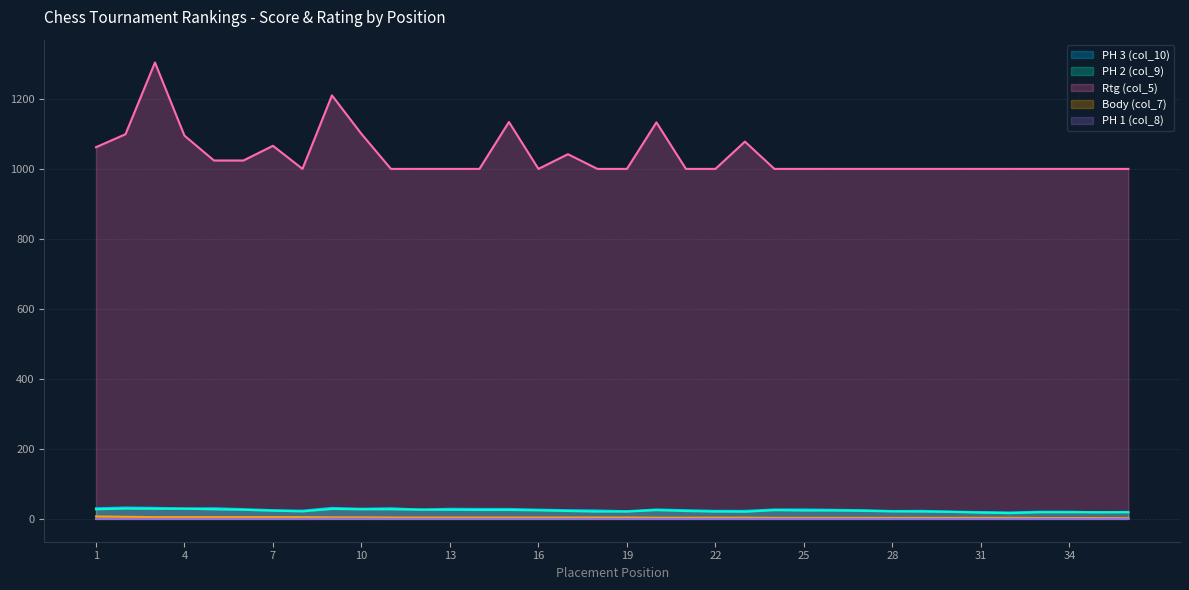

What is the difference between the PH 3 (col_10) values at 19 and 17?

3.0